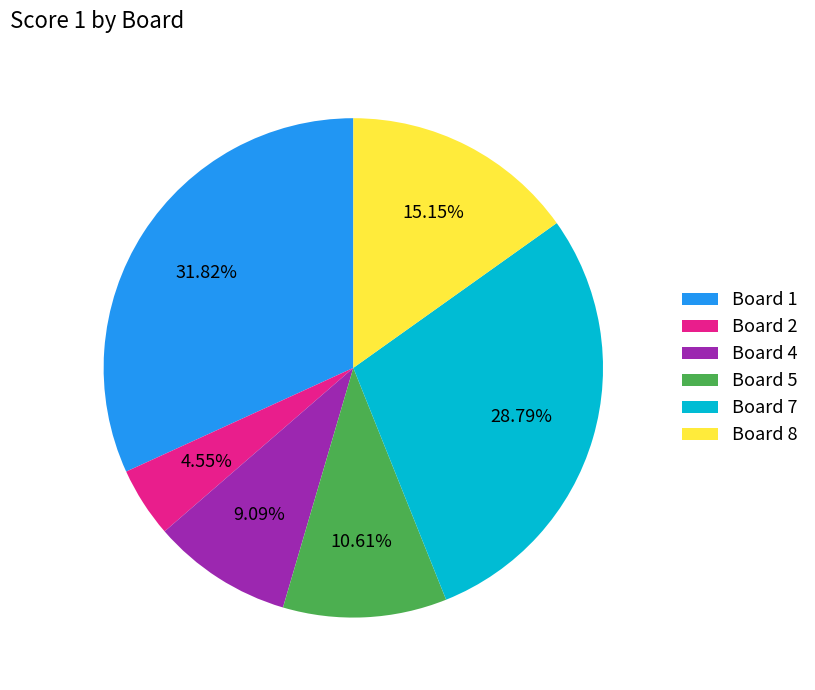

Rank the categories by value from highest to lowest.

Board 1, Board 7, Board 8, Board 5, Board 4, Board 2